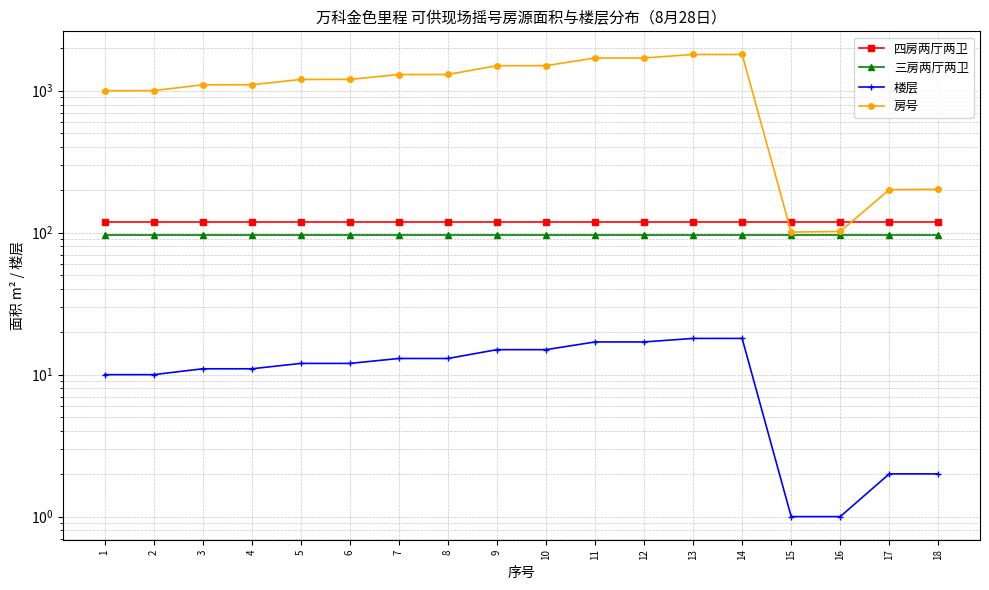

At 18, list the series in order from smallest to largest.

楼层, 三房两厅两卫, 四房两厅两卫, 房号